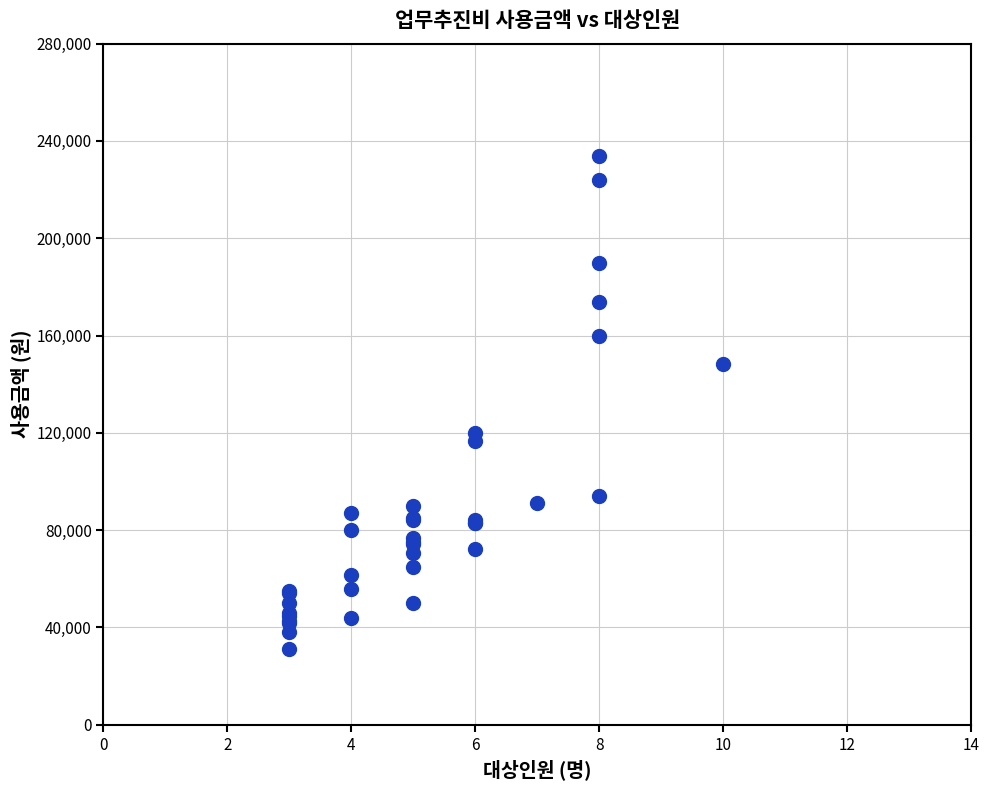

What Y value in the scatter plot is closest to 132500?

120000